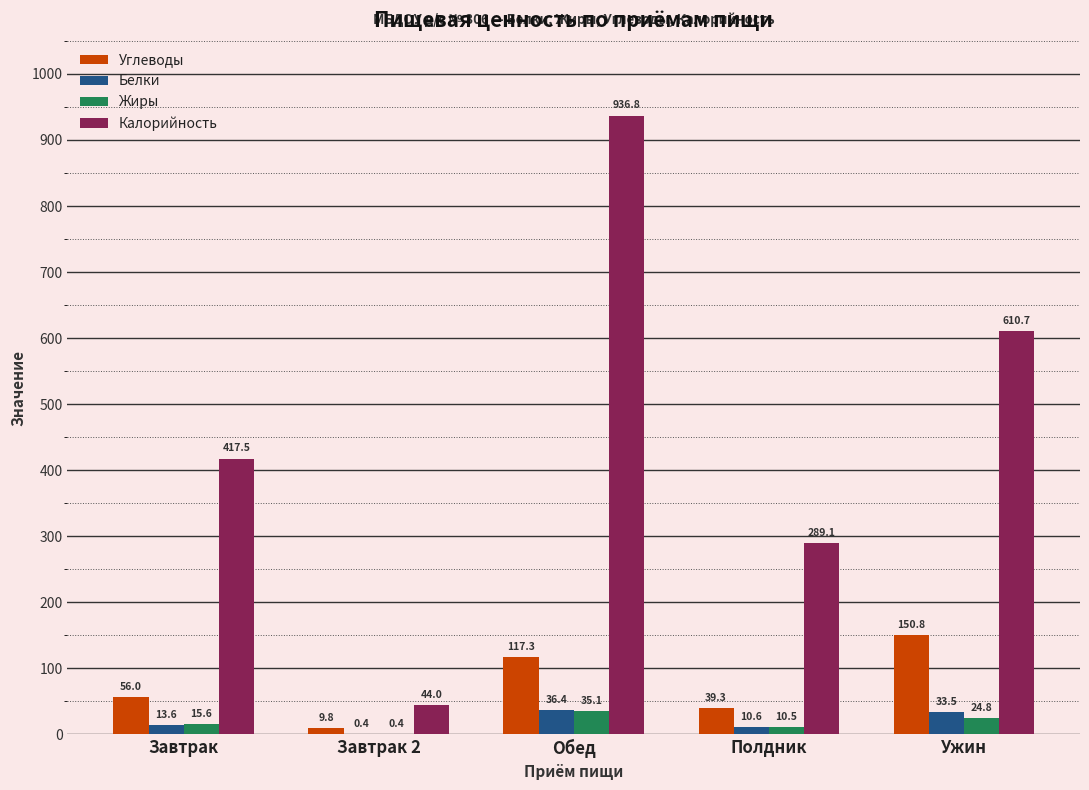

Which series has the largest range (max minus min)?

Калорийность